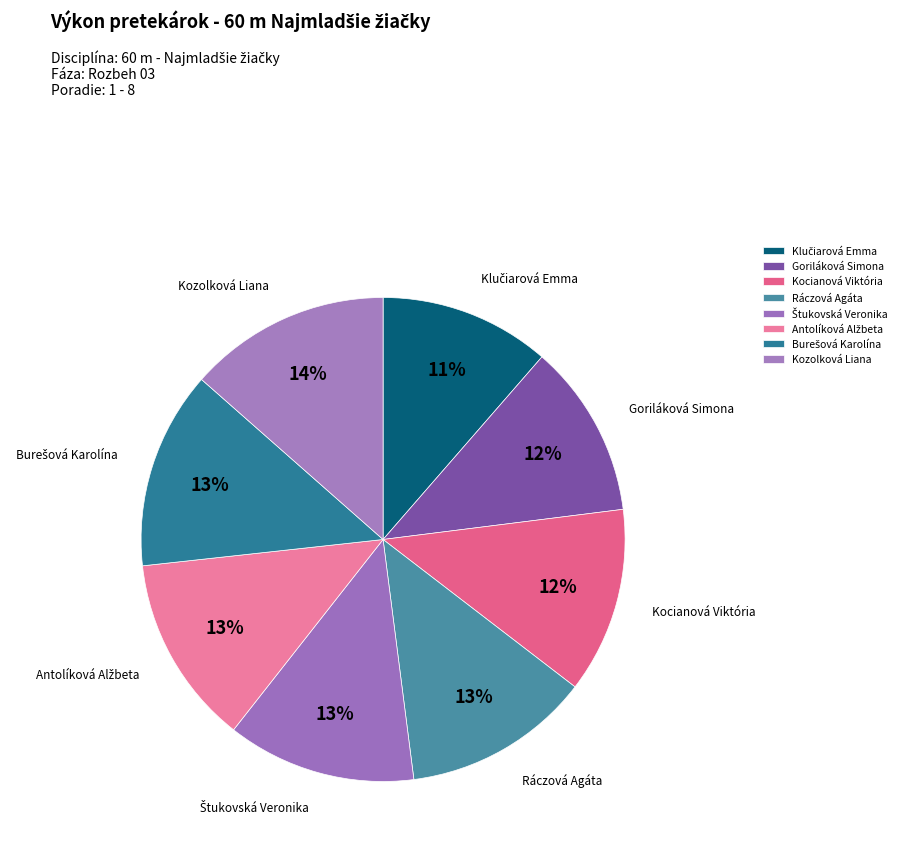

How many slices are in this pie chart?

8